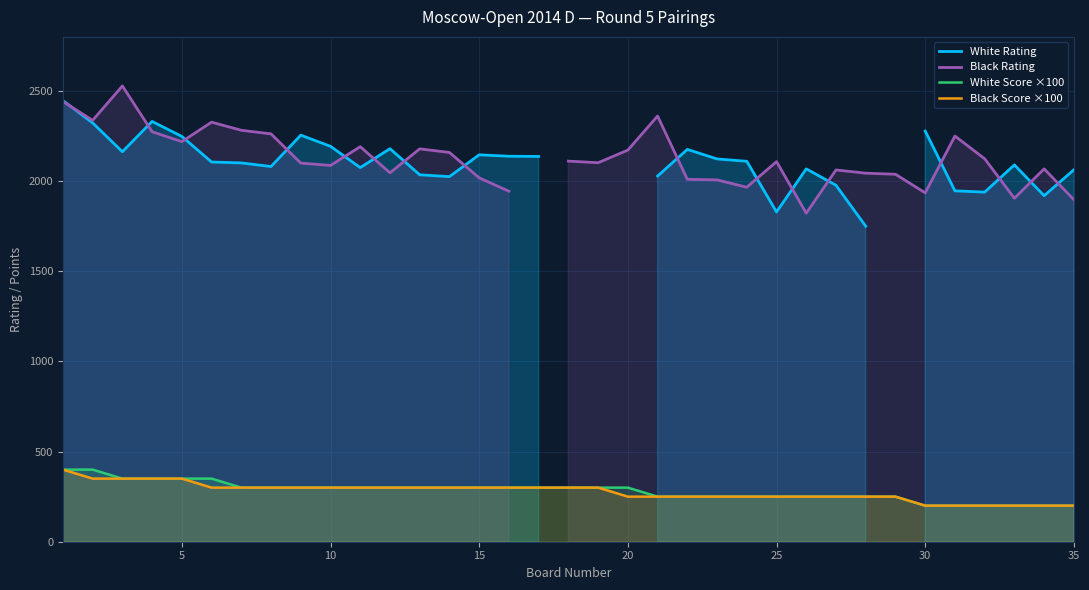

Is the value of White Rating at 25 greater than the value of Black Score ×100 at 32?

Yes